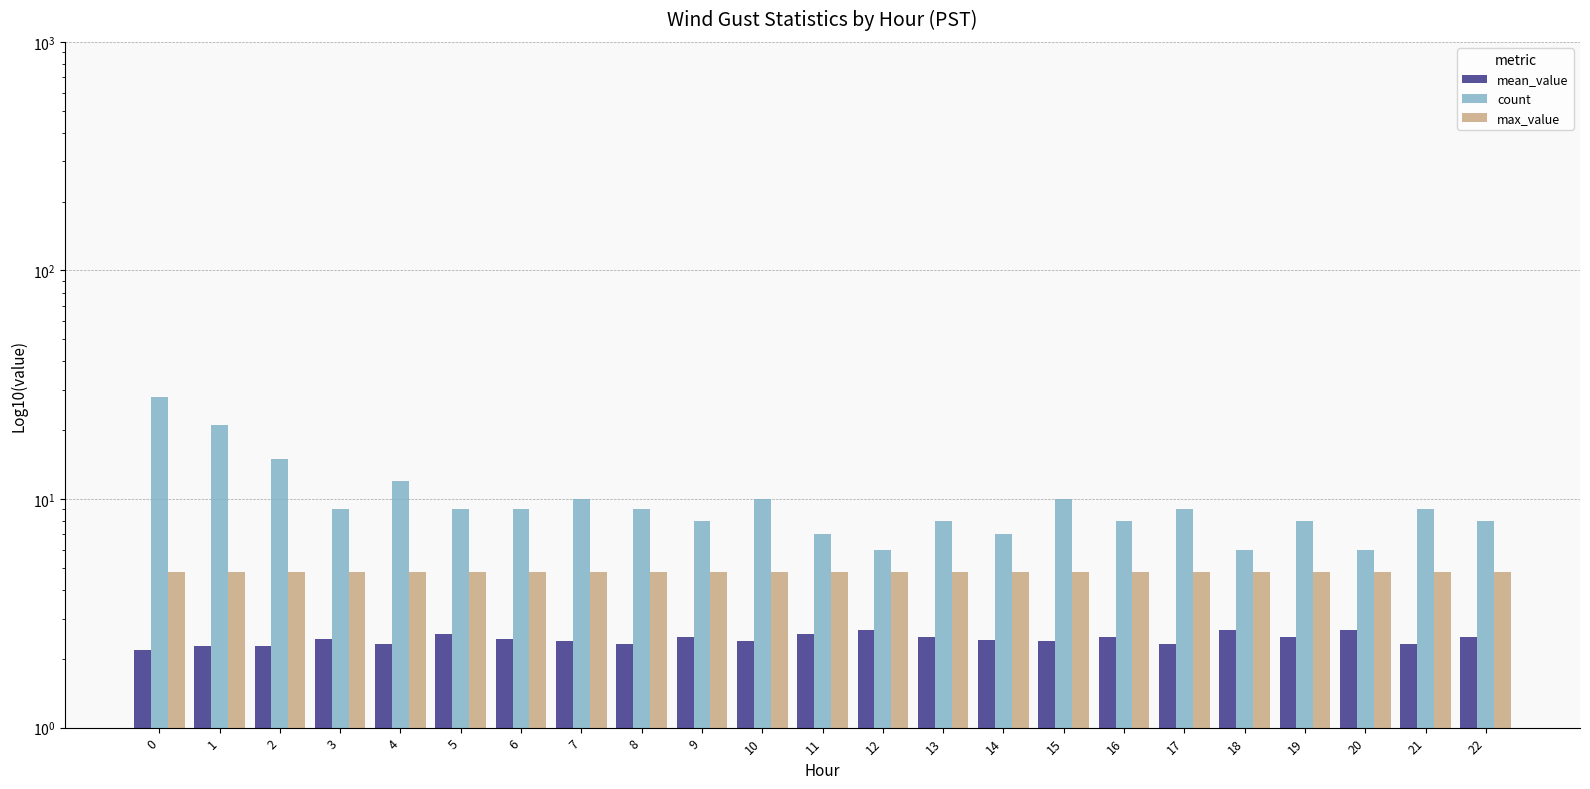

What is the spread (max minus min) of values at 17?

6.7